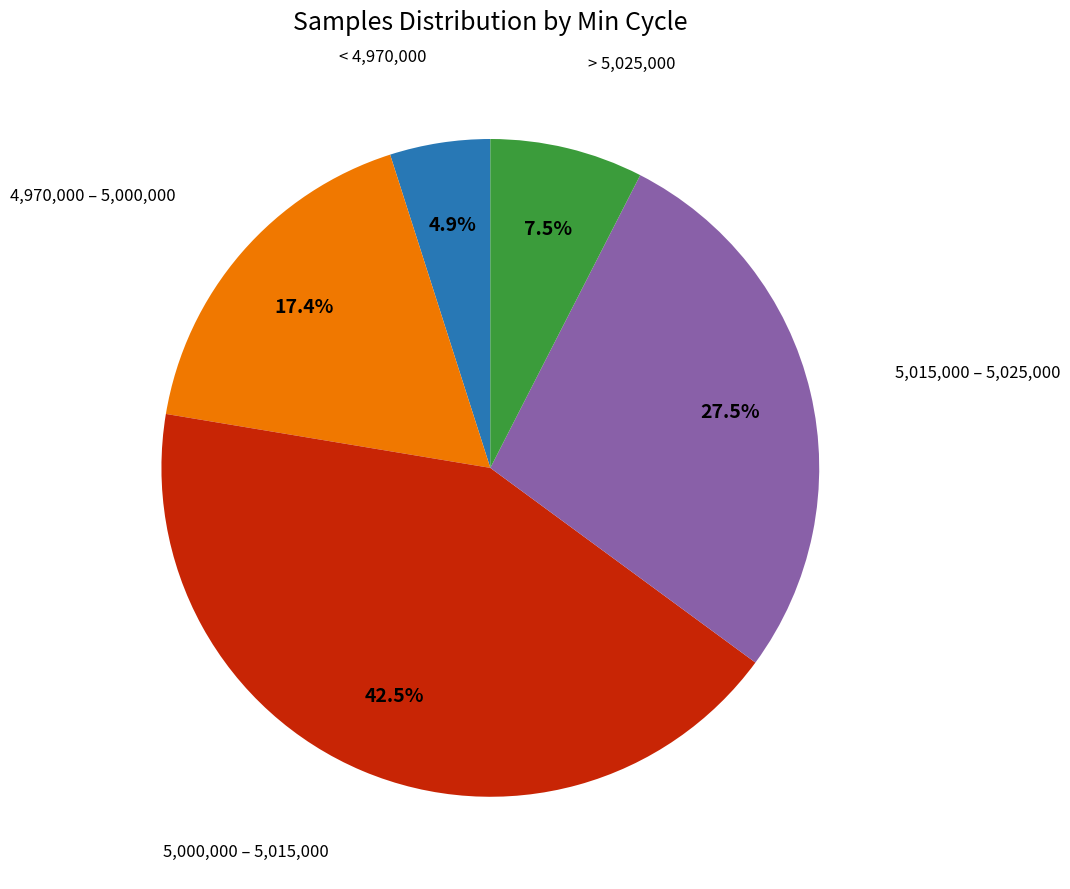

Does any single category account for the majority?

No